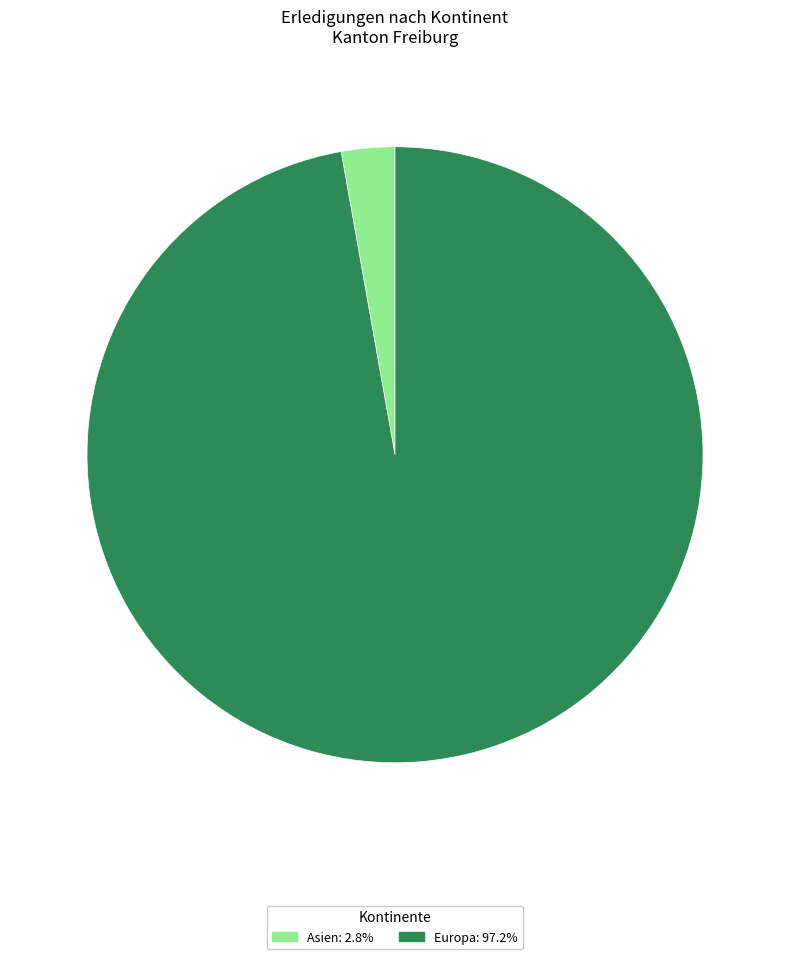

Combined, do Asien: 2.8% and Europa: 97.2% account for over 50%?

Yes